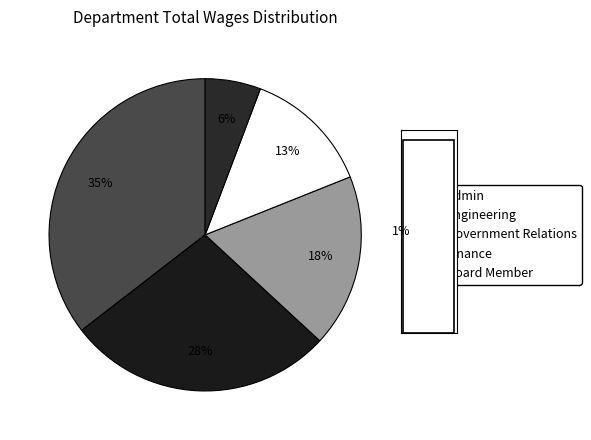

Which has a higher value, Engineering or Board Member?

Engineering